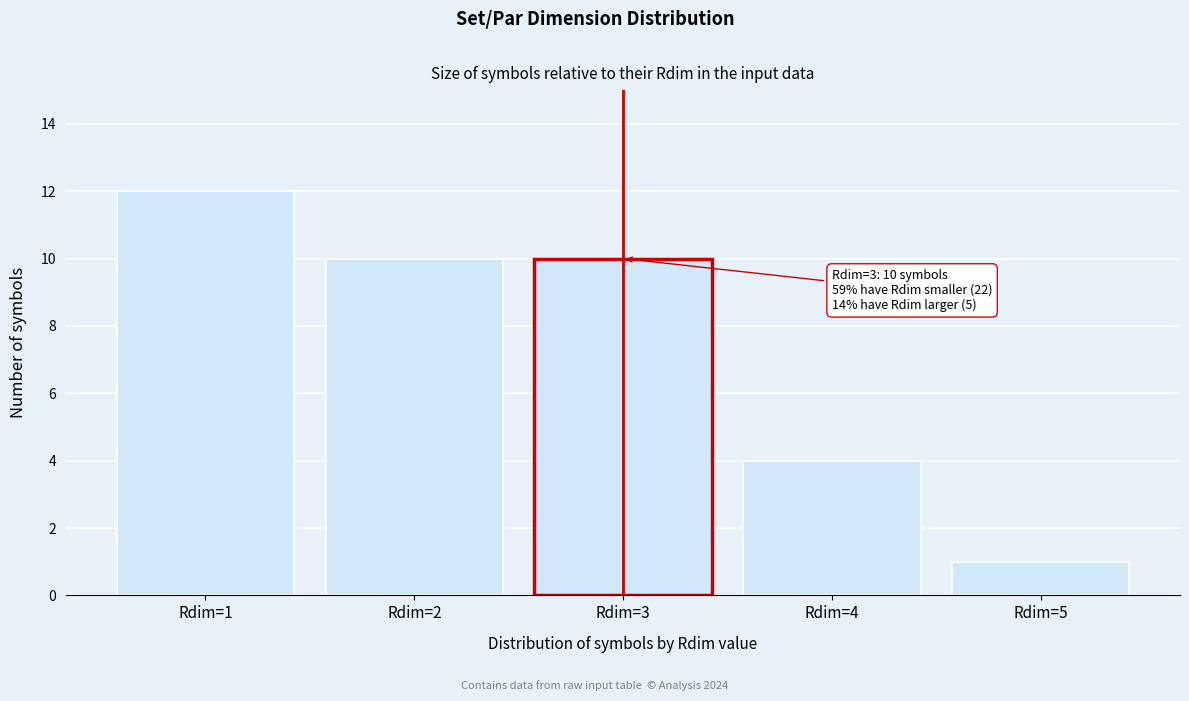

Which range on the x-axis has the tallest bar?

0.5 to 1.5